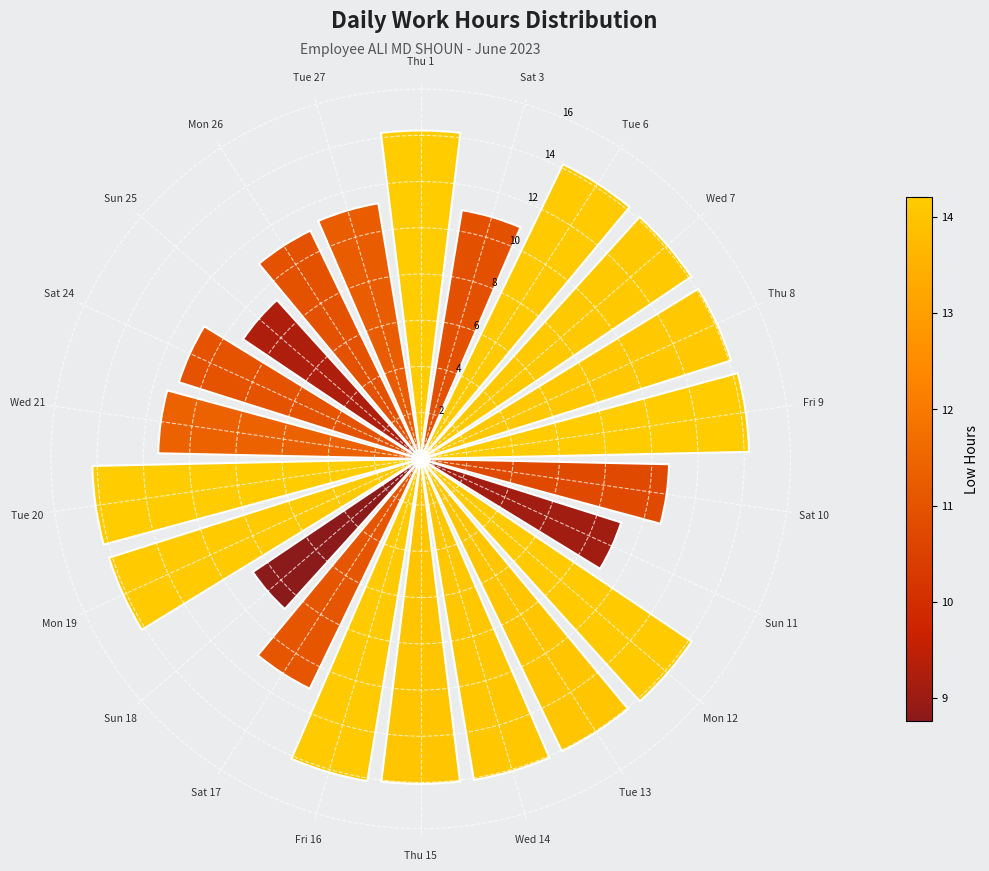

What position from the right is Thu 8?

18